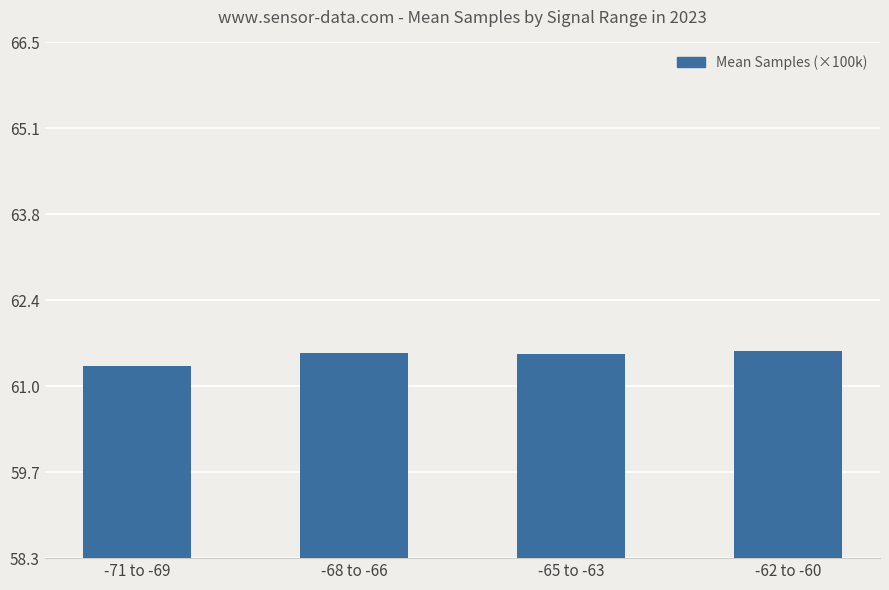

What is the maximum value shown in the chart?

61.6